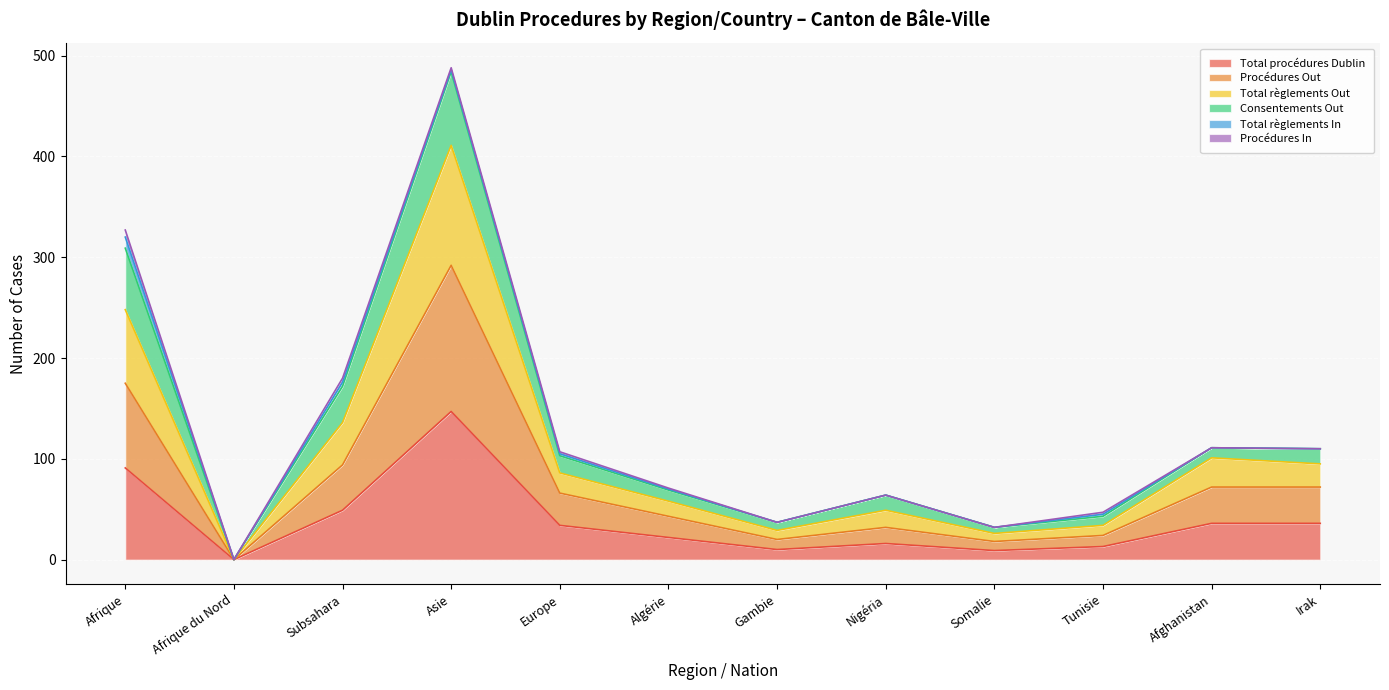

Is it true that Total procédures Dublin equals 258 at Asie?

False